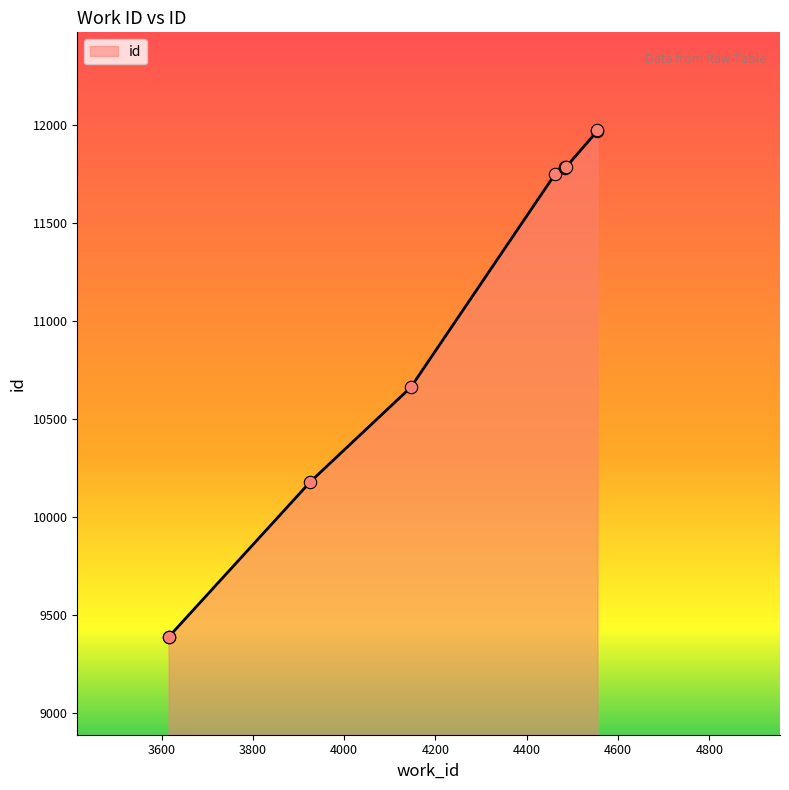

Which has a higher value, 3615 or 4146?

4146